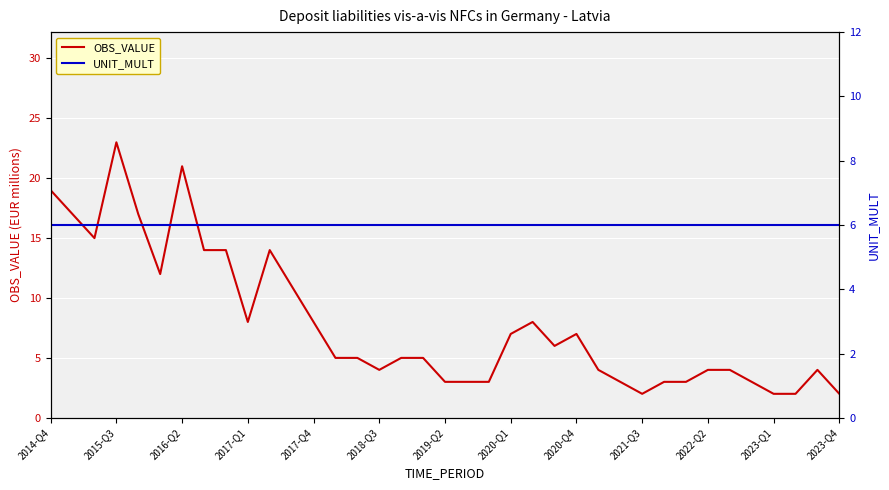

What is the maximum value shown in the chart?

23